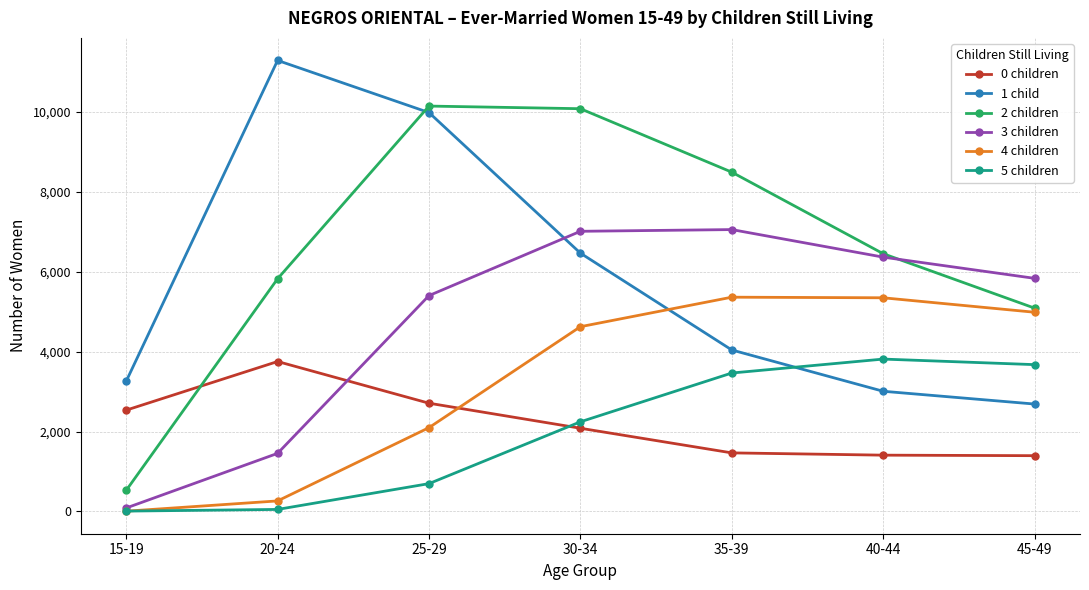

What is the lowest value of the 0 children series?

1395